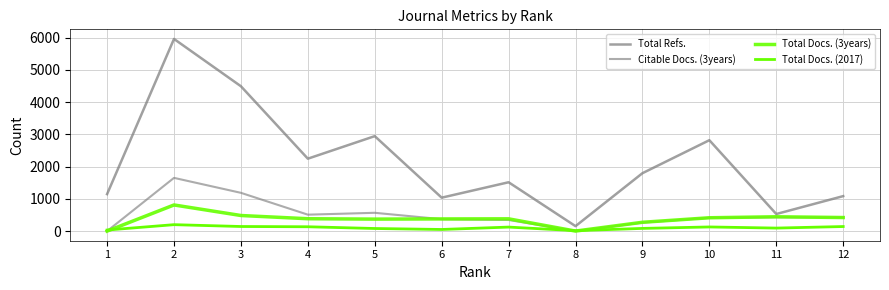

Between 9 and 10, which series saw the biggest shift?

Total Refs.